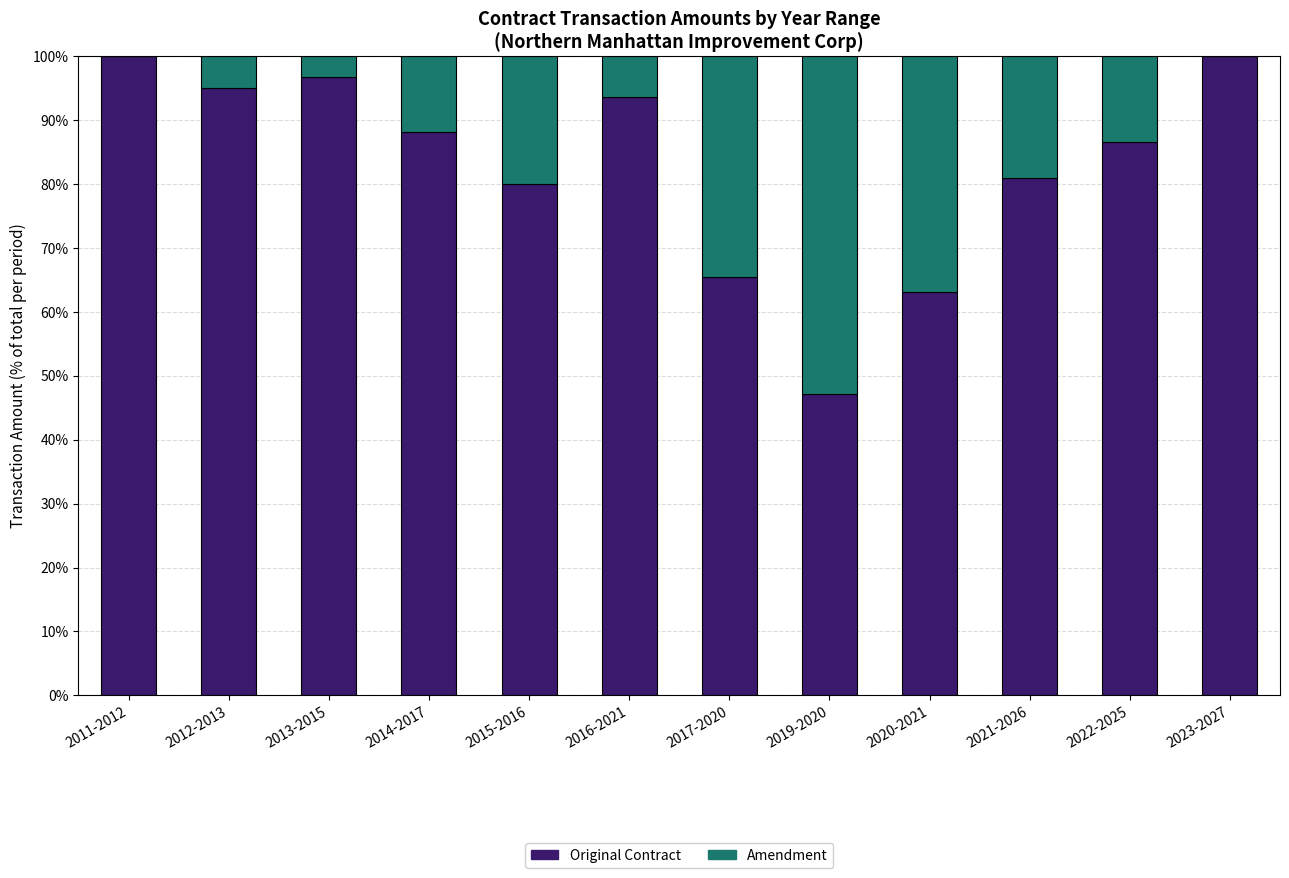

What is the sum of the Original Contract values at 2017-2020 and 2023-2027?

165.5